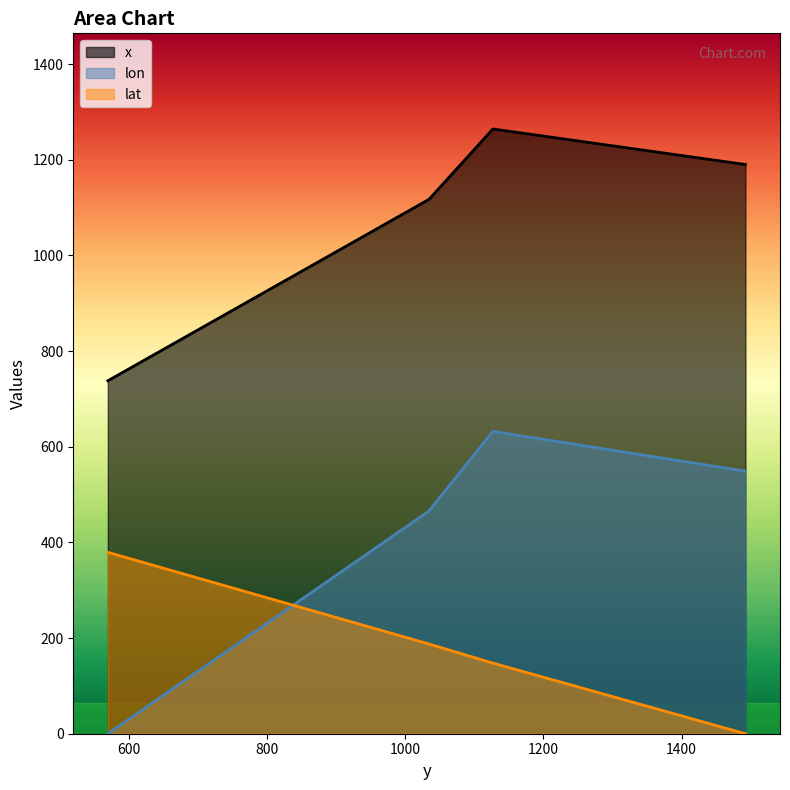

Which series has the largest range (max minus min)?

lon